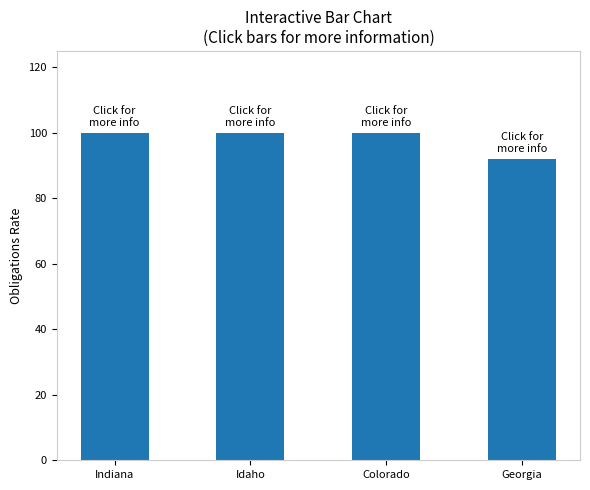

Read the value at Georgia.

92.0